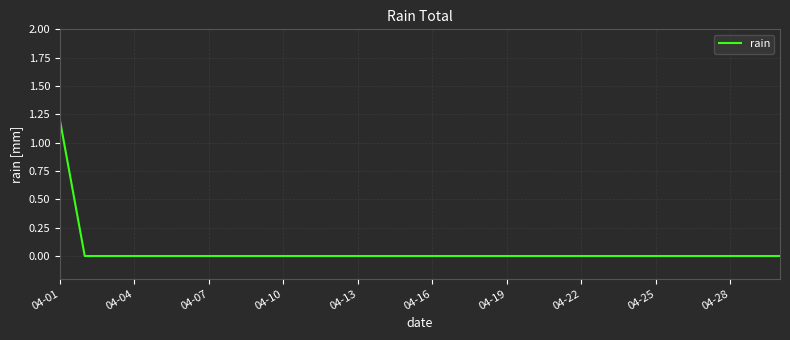

How many distinct data groups are displayed?

1